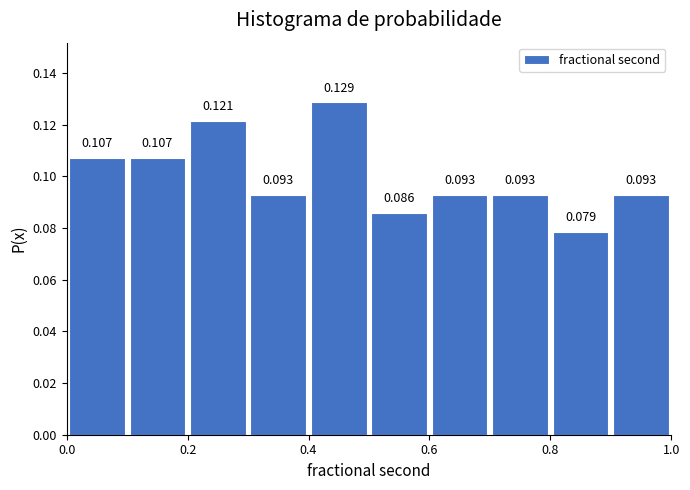

Which range on the x-axis has the tallest bar?

0.4 to 0.5